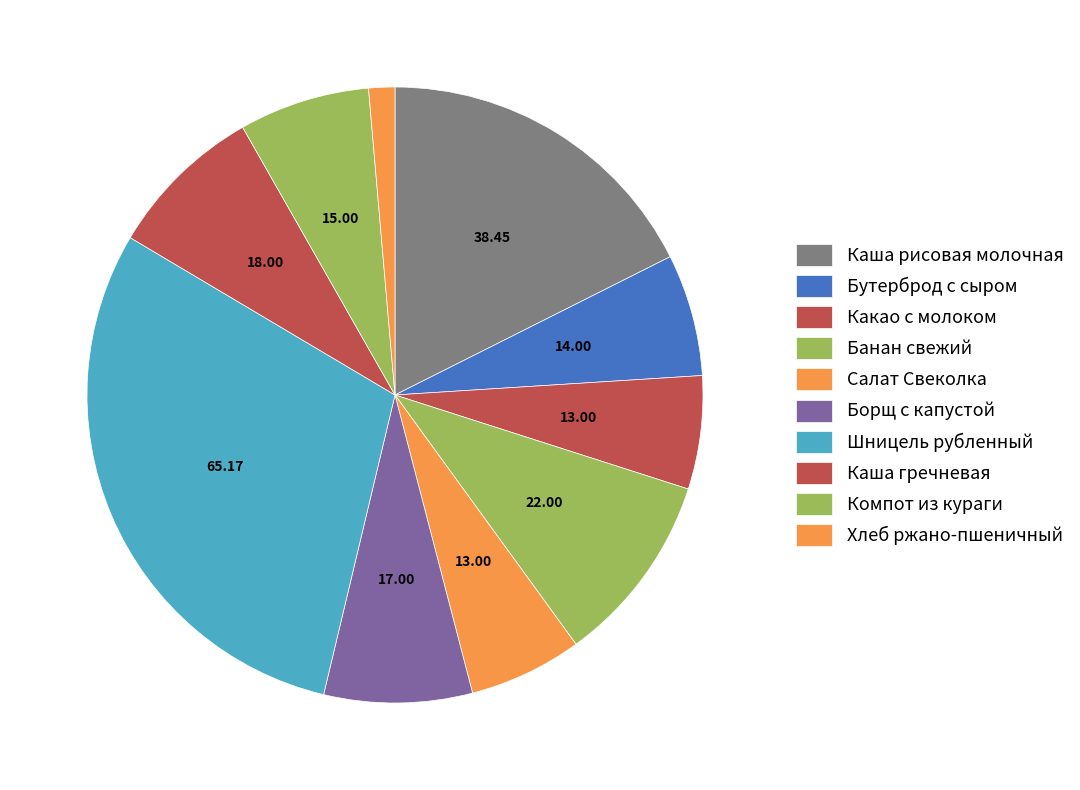

How many segments does this pie chart have?

10